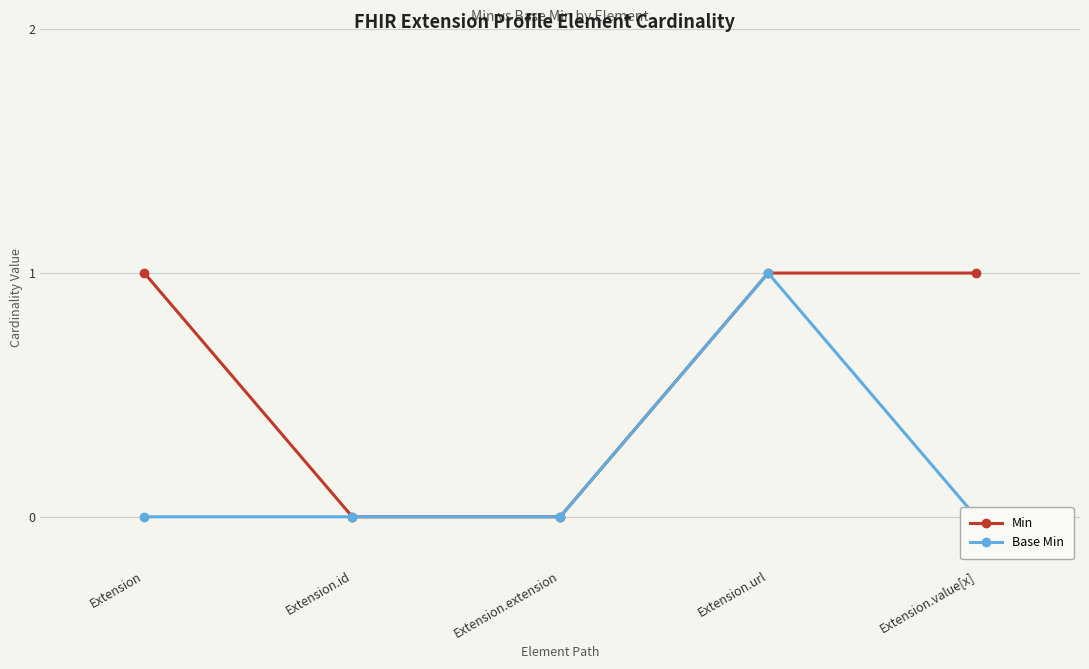

True or false: Min and Base Min cross at least once.

False